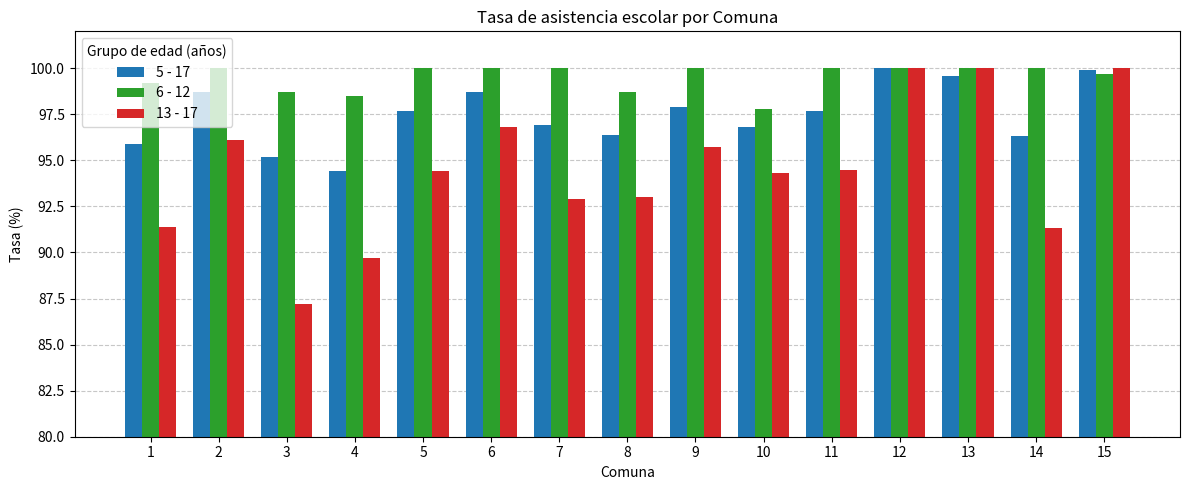

Rank the series at 7 from lowest to highest value.

13 - 17, 5 - 17, 6 - 12